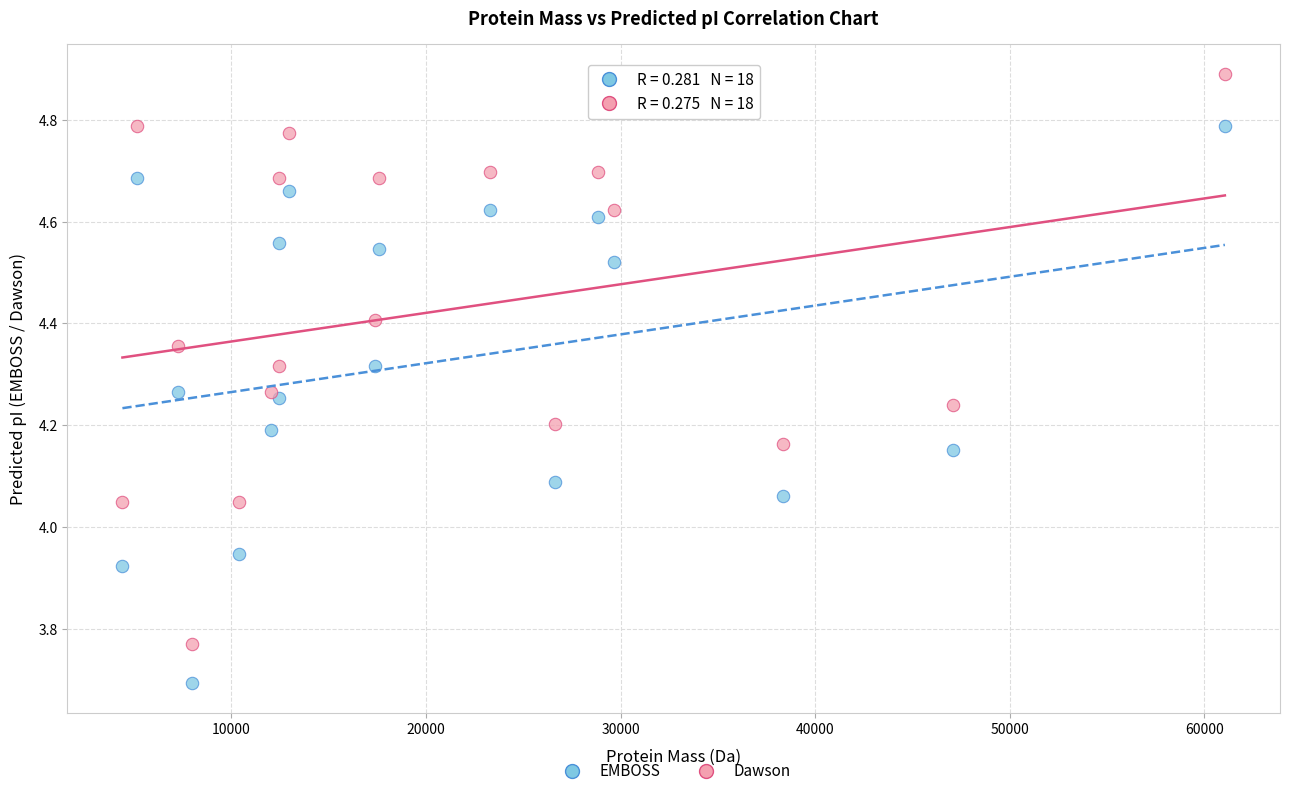

Which series has the largest Y range (max minus min)?

Dawson